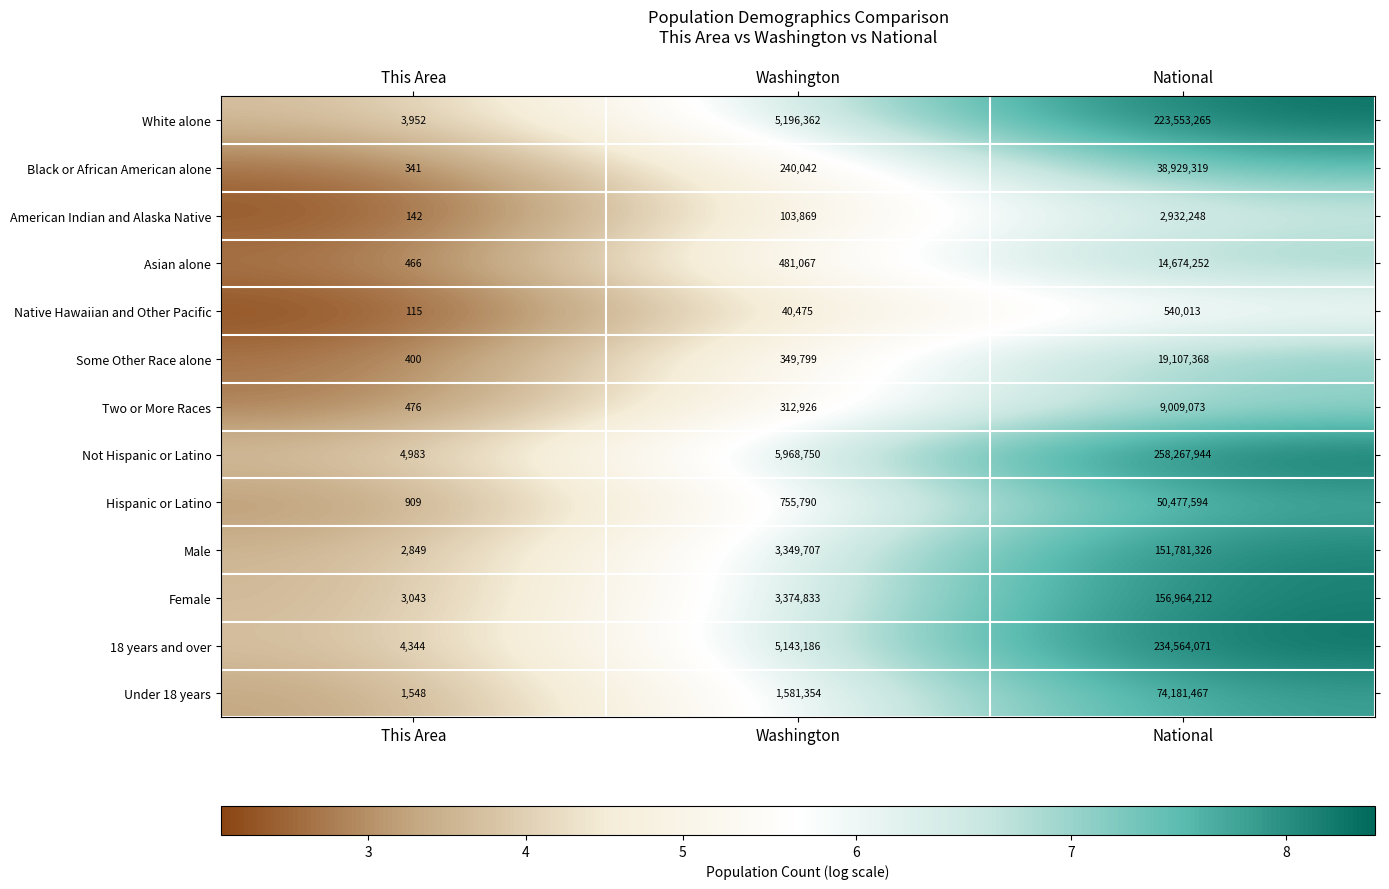

Read the Female value at This Area.

3043